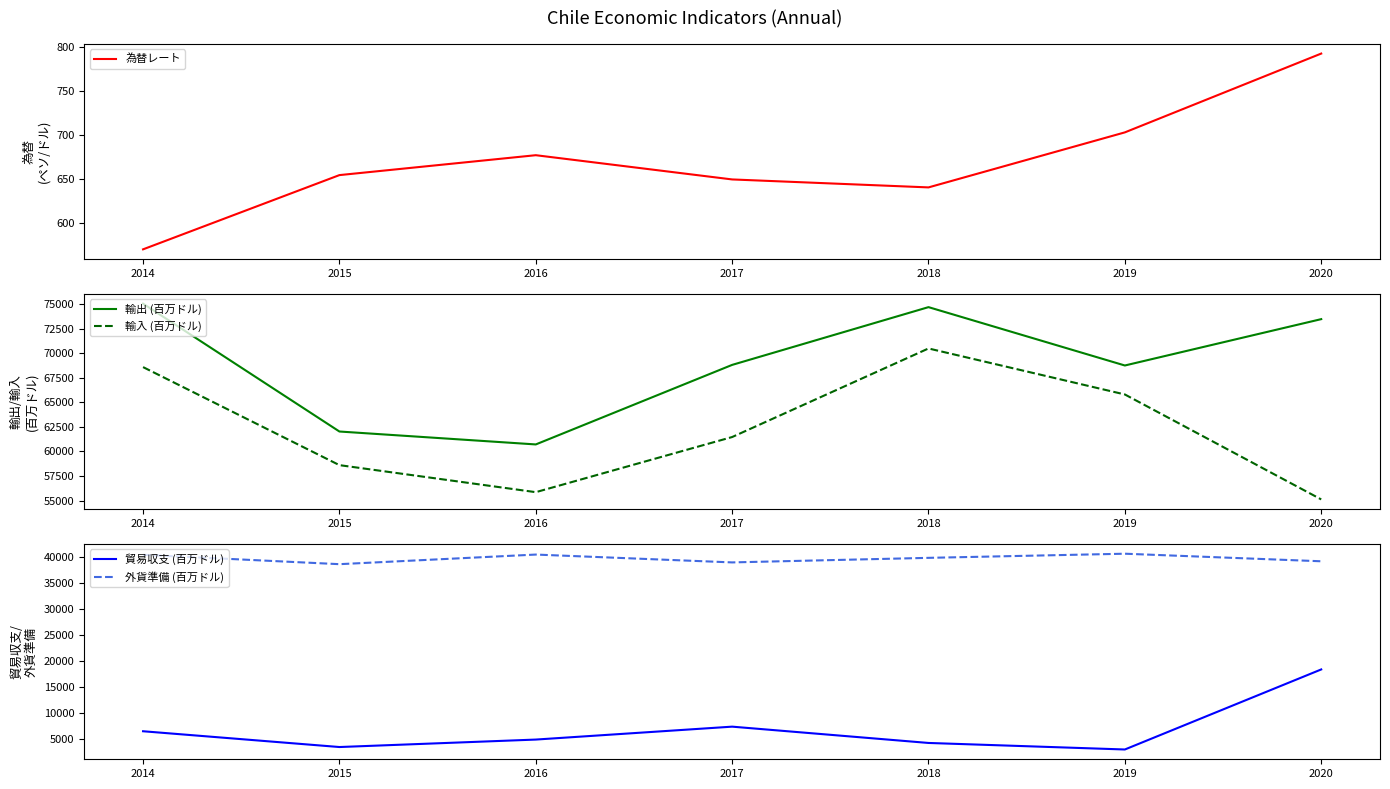

Rank the categories by 貿易収支 (百万ドル) value from highest to lowest.

2020, 2017, 2014, 2016, 2018, 2015, 2019